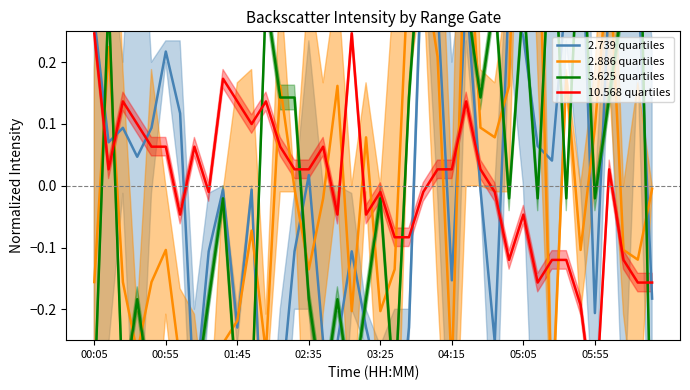

At which category does the chart reach its minimum across all series?

12